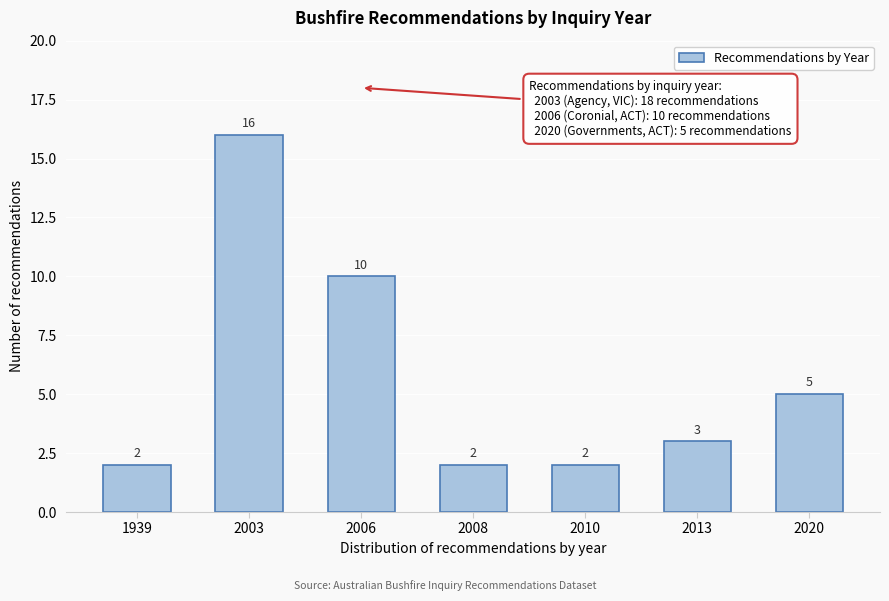

Reading left to right, what are all the values shown in this chart?

2	16	10	2	2	3	5